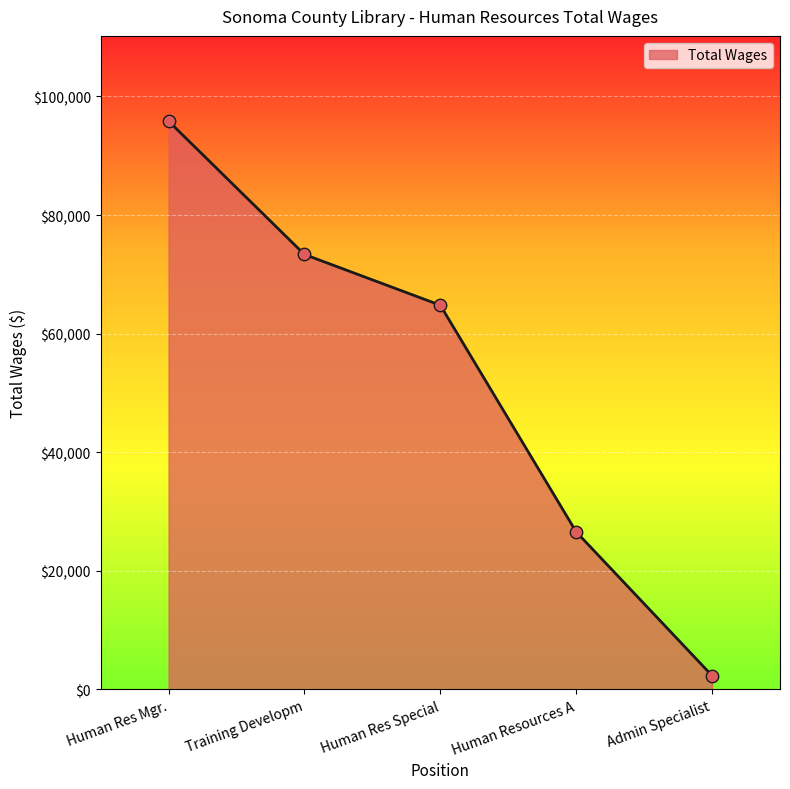

Between Human Res Mgr. and Training Developm, which is larger?

Human Res Mgr.